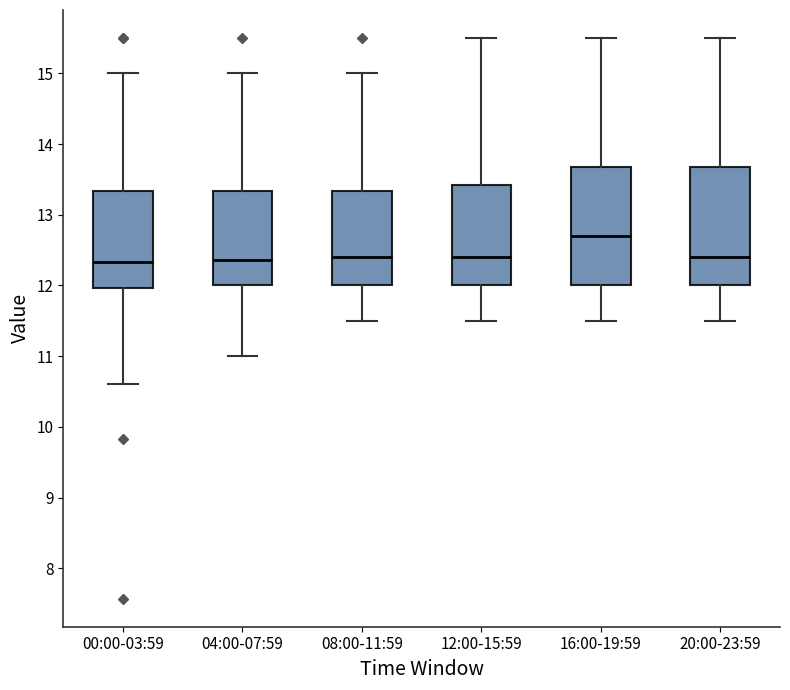

Which box has the highest median line?

16:00-19:59